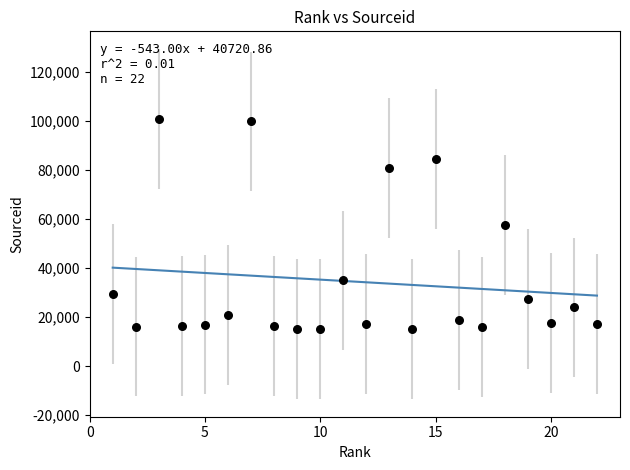

What is the range of X values (max minus min)?

21